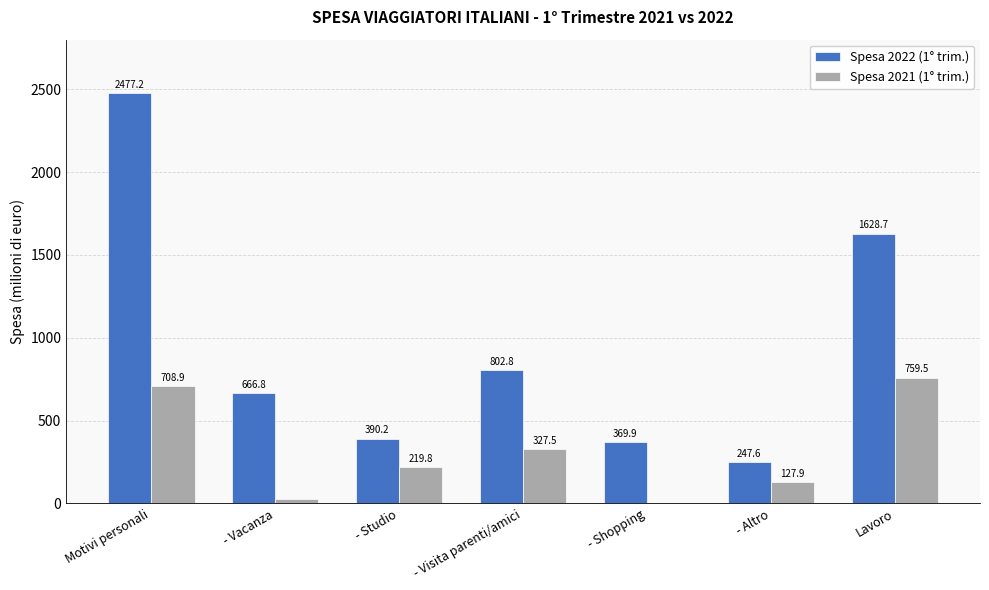

How many values in the Spesa 2021 (1° trim.) series exceed 219?

4